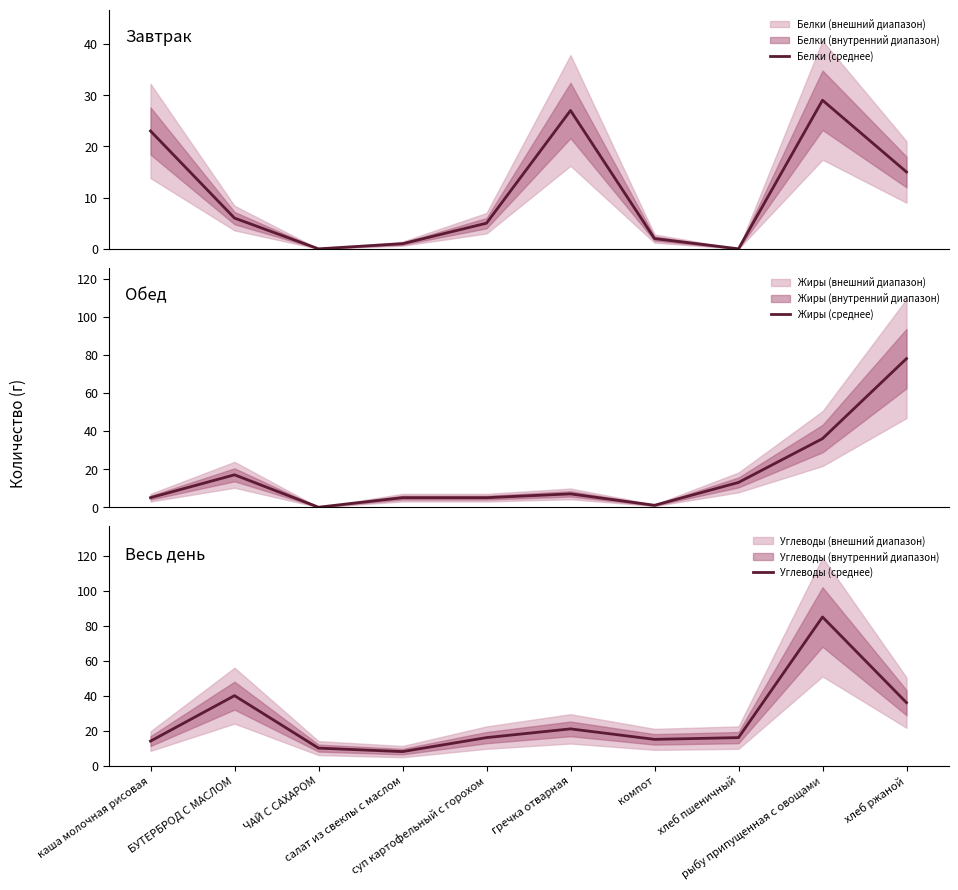

Rank the series by their maximum value, from lowest to highest.

Белки (среднее), Жиры (среднее), Углеводы (среднее)